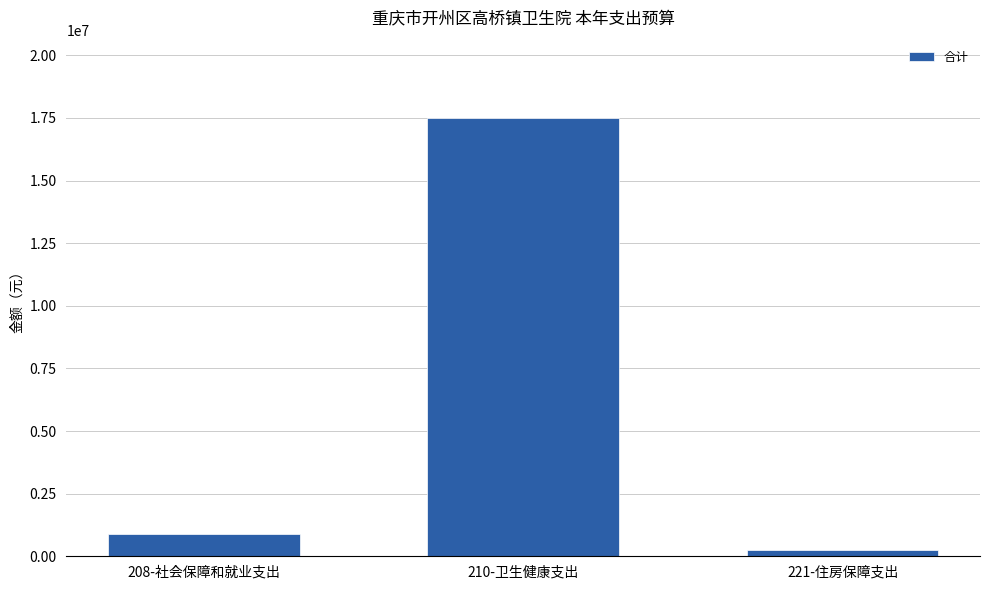

What is the label of the 3rd bar from the left?

221-住房保障支出